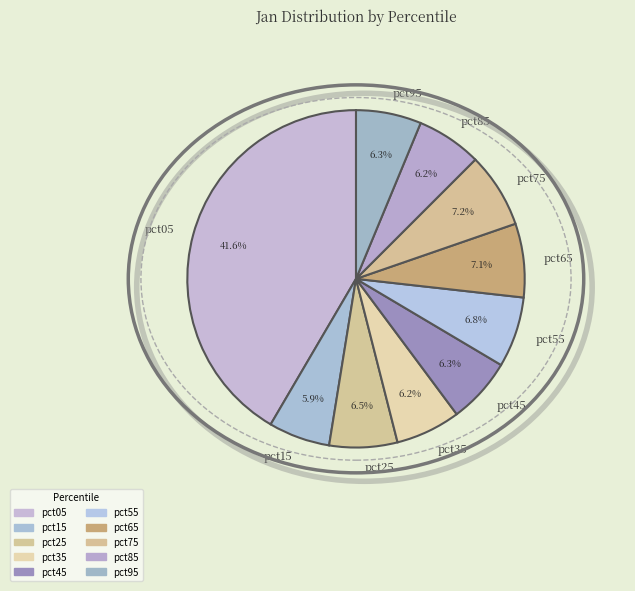

Count the number of slices in the pie.

10